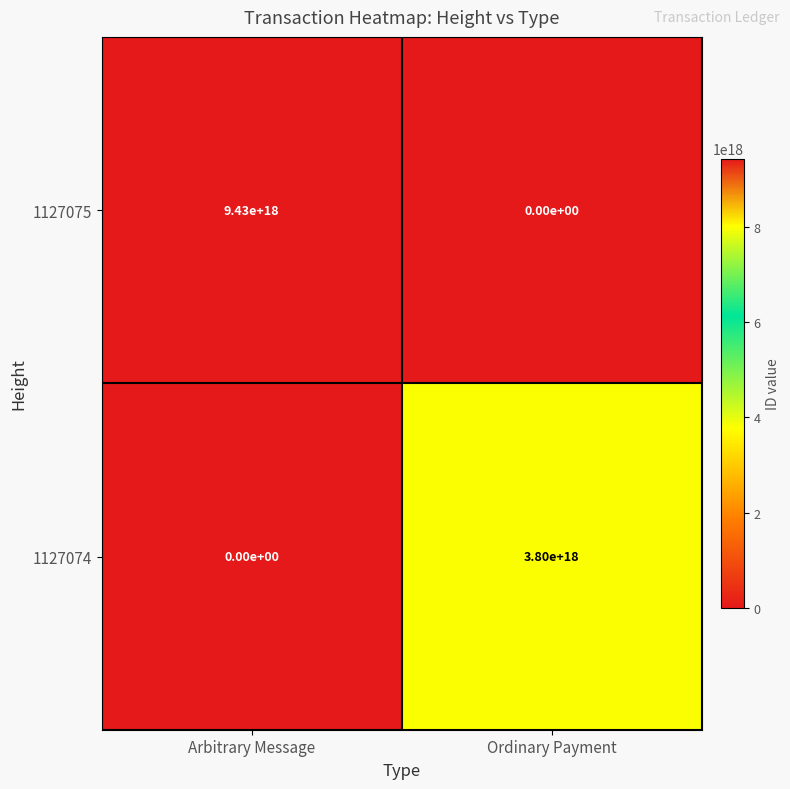

Rank the series by their average value, from lowest to highest.

1127074, 1127075